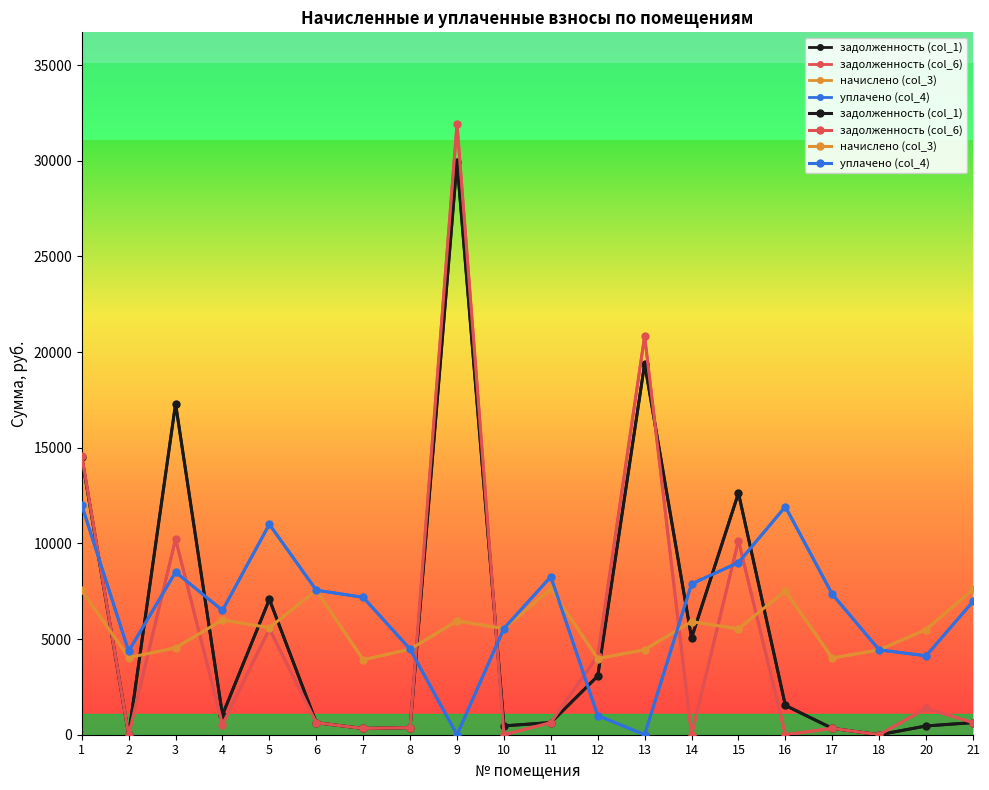

The начислено (col_3) series shows 7624.6 at 11. True or false?

True